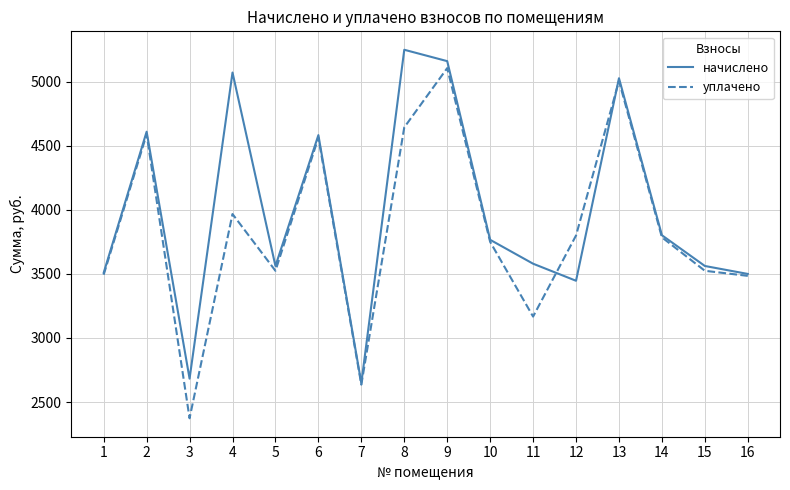

Rank the series by their maximum value, from lowest to highest.

уплачено, начислено